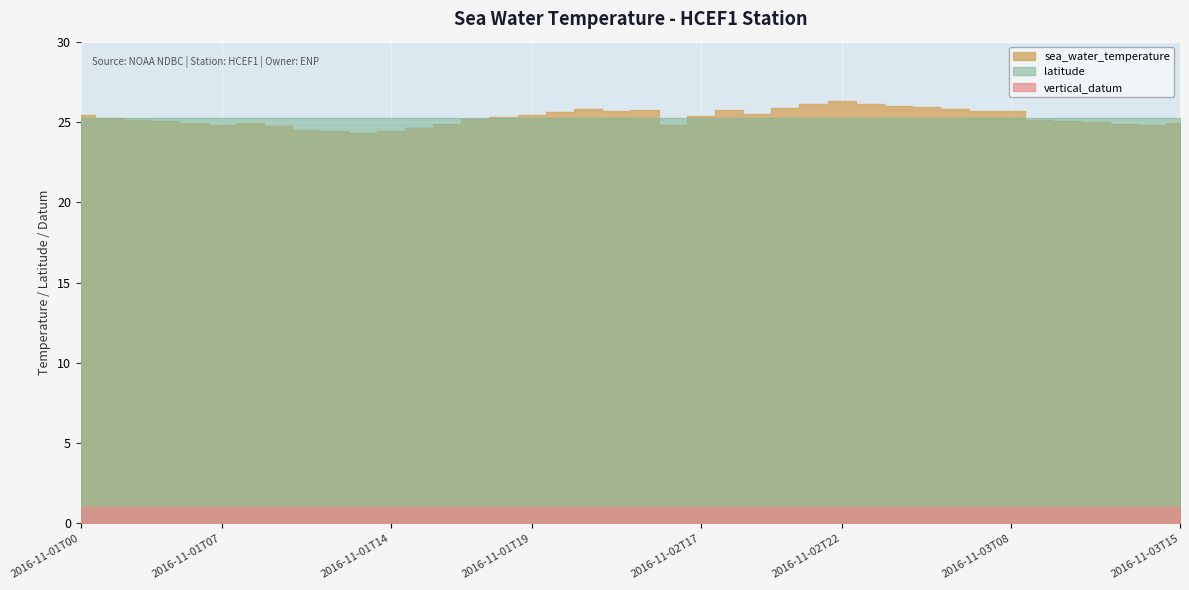

Reading right to left, what are all the values shown in this chart?

sea_water_temperature: 24.9	24.8	24.9	25.0	25.1	25.1	25.7	25.7	25.8	25.9	26.0	26.1	26.3	26.1	25.9	25.5	25.7	25.4	24.8	25.7	25.7	25.8	25.6	25.5	25.3	25.2	24.9	24.6	24.4	24.3	24.4	24.5	24.8	24.9	24.8	24.9	25.1	25.1	25.3	25.4
latitude: 25.3	25.3	25.3	25.3	25.3	25.3	25.3	25.3	25.3	25.3	25.3	25.3	25.3	25.3	25.3	25.3	25.3	25.3	25.3	25.3	25.3	25.3	25.3	25.3	25.3	25.3	25.3	25.3	25.3	25.3	25.3	25.3	25.3	25.3	25.3	25.3	25.3	25.3	25.3	25.3
vertical_datum: 1.0	1.0	1.0	1.0	1.0	1.0	1.0	1.0	1.0	1.0	1.0	1.0	1.0	1.0	1.0	1.0	1.0	1.0	1.0	1.0	1.0	1.0	1.0	1.0	1.0	1.0	1.0	1.0	1.0	1.0	1.0	1.0	1.0	1.0	1.0	1.0	1.0	1.0	1.0	1.0